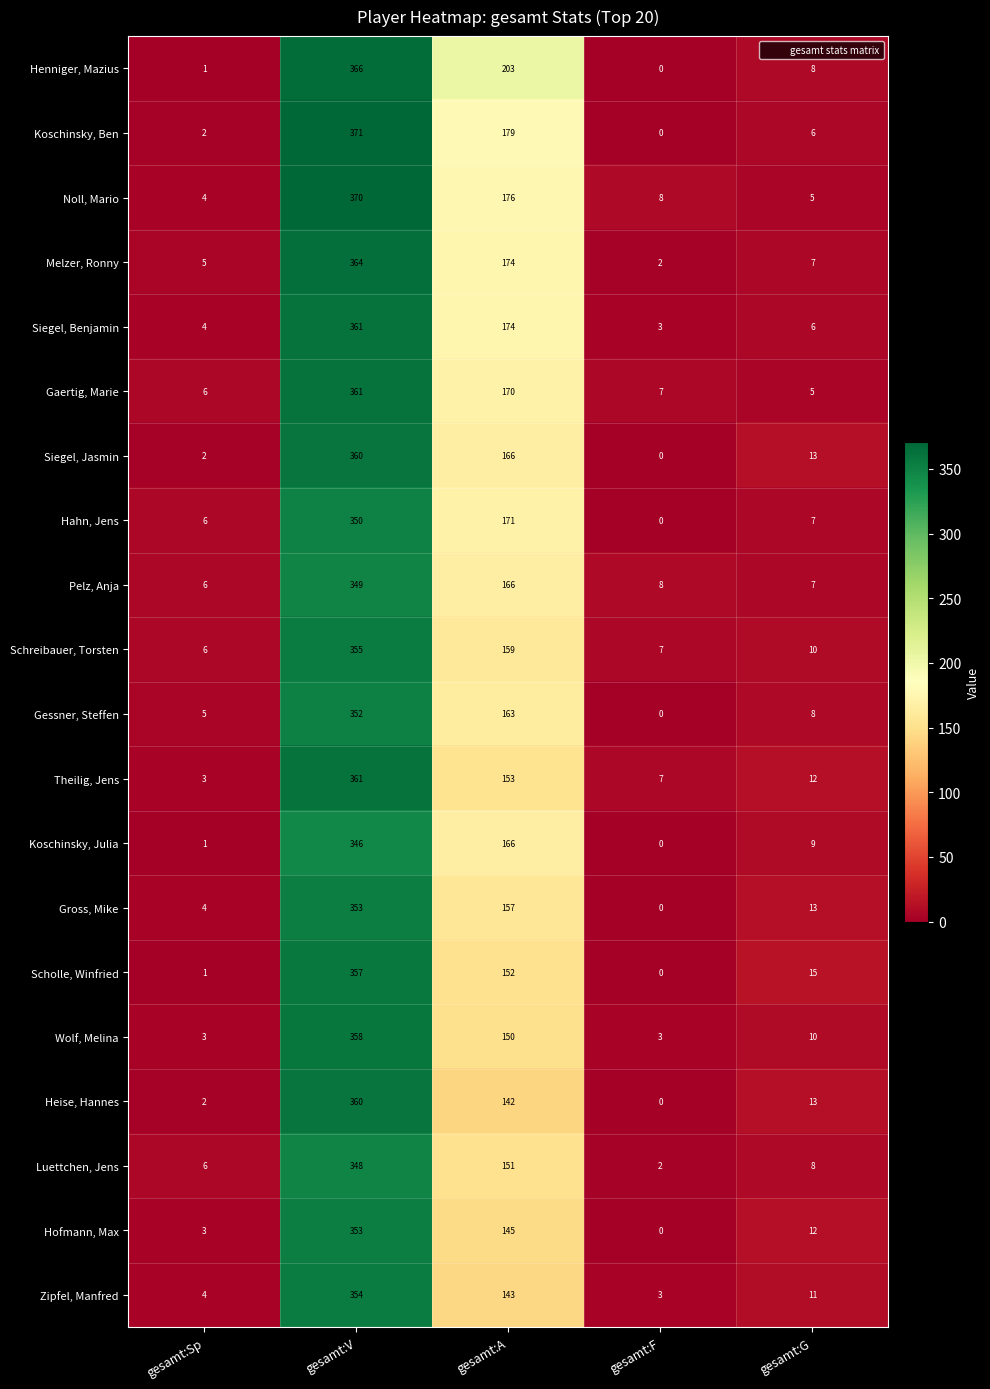

How many data points does each series have?

5